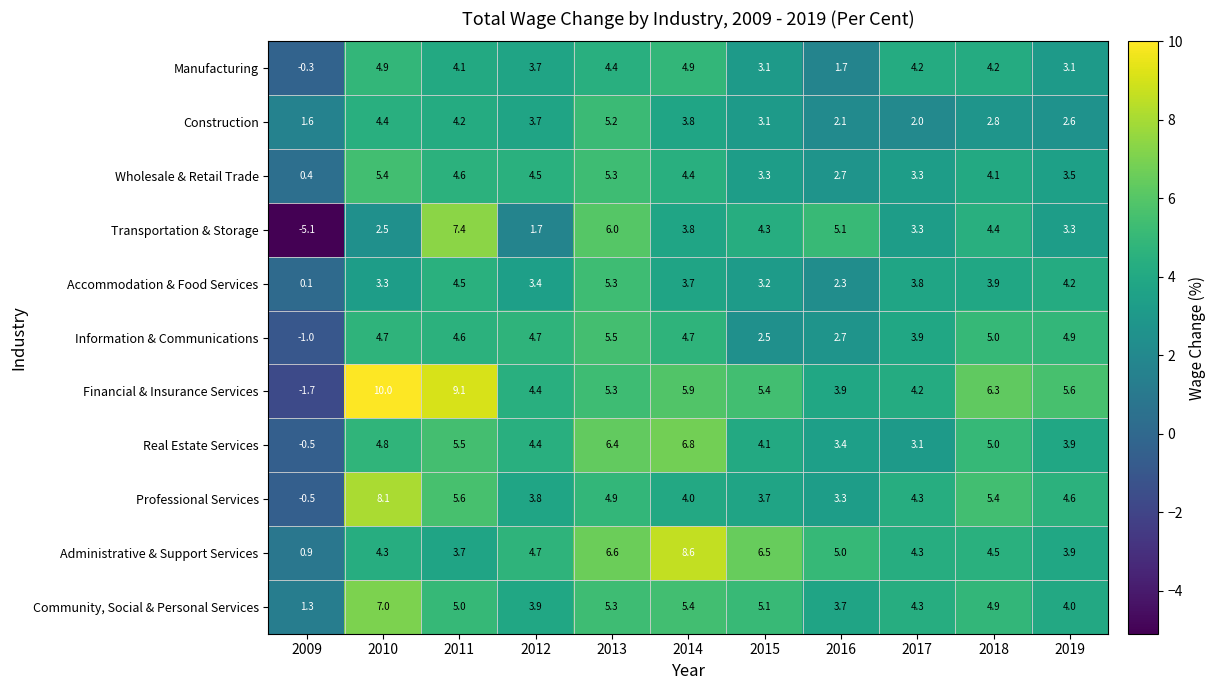

Rank the categories by Real Estate Services value from highest to lowest.

2014, 2013, 2011, 2018, 2010, 2012, 2015, 2019, 2016, 2017, 2009